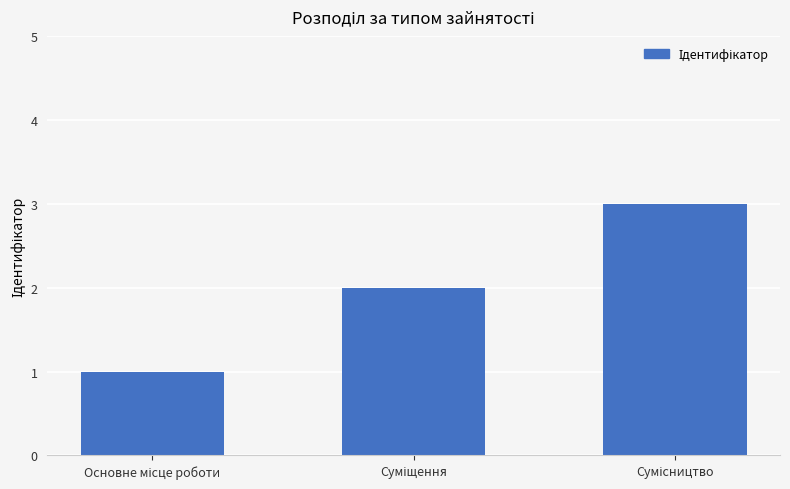

What is the smallest value displayed?

1